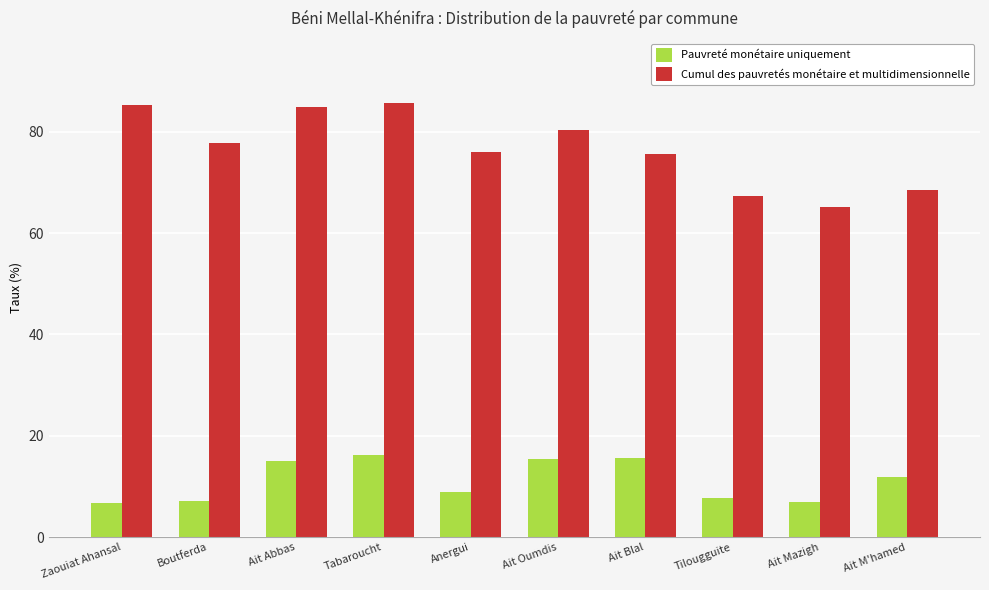

Which category has the lowest value in the Cumul des pauvretés monétaire et multidimensionnelle series?

Ait Mazigh